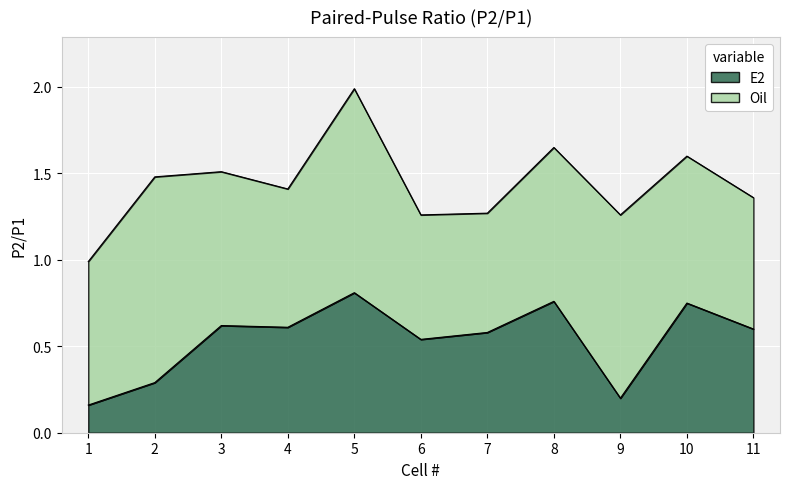

The chart shows a value of 1.0 at 4. True or false?

False